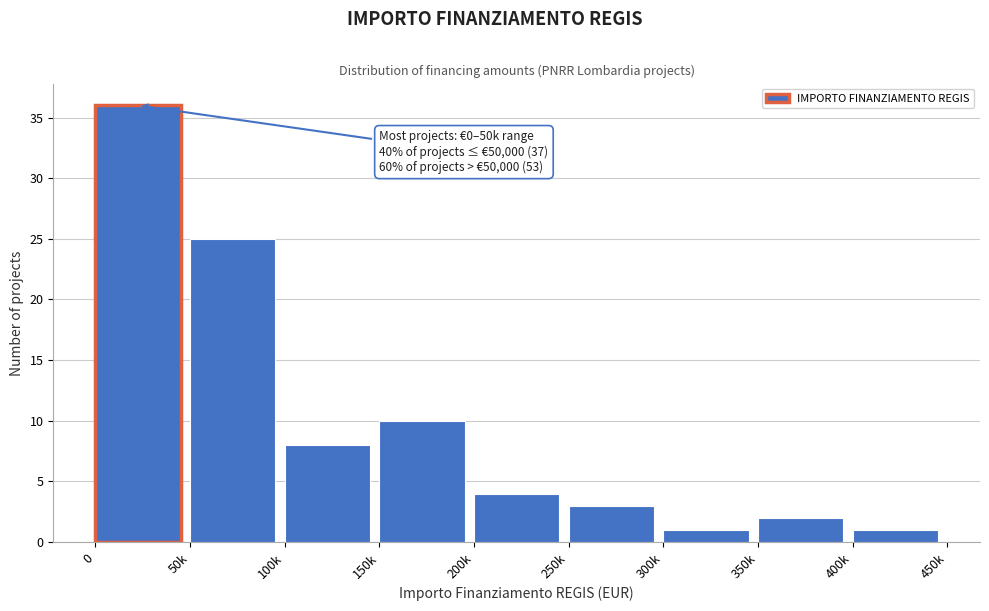

Reading left to right, list all the values displayed in this chart.

36	25	8	10	4	3	1	2	1